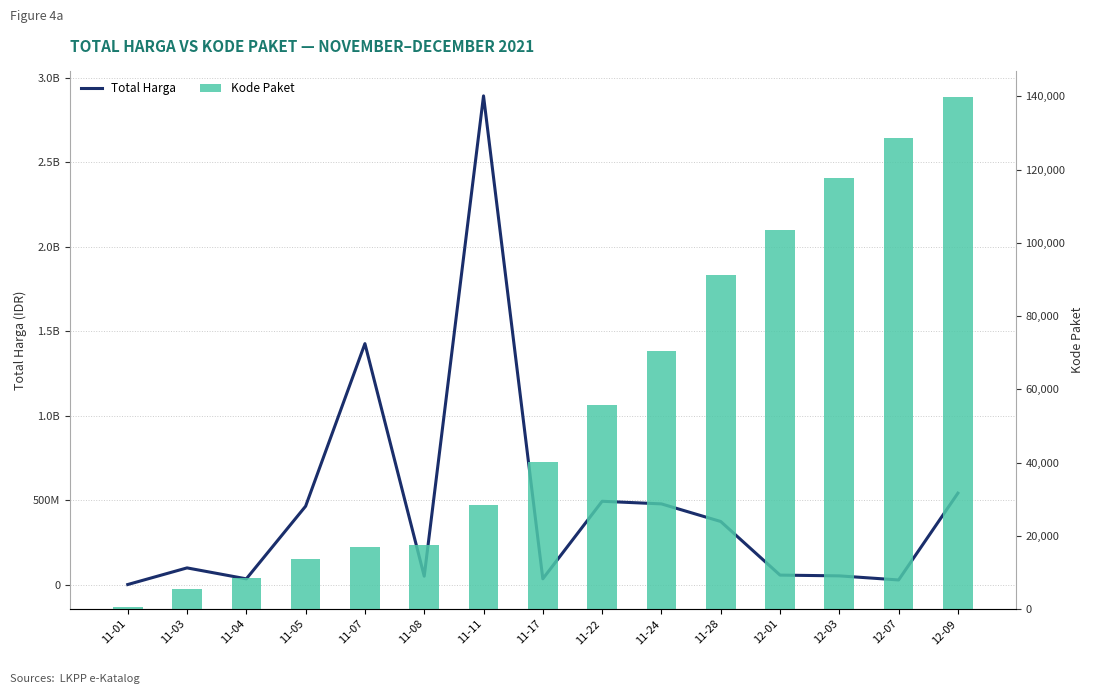

Reading left to right, list all the values displayed in this chart.

Total Harga: 333600	98772570	34000000	464002100	1425867900	49730040	2892122000	34292000	493000000	477600000	373404000	56152800	51601000	27412000	541071000
Kode Paket: 464	5449	8530	13652	16823	17509	28271	40112	55826	70453	91101	103541	117783	128516	139817